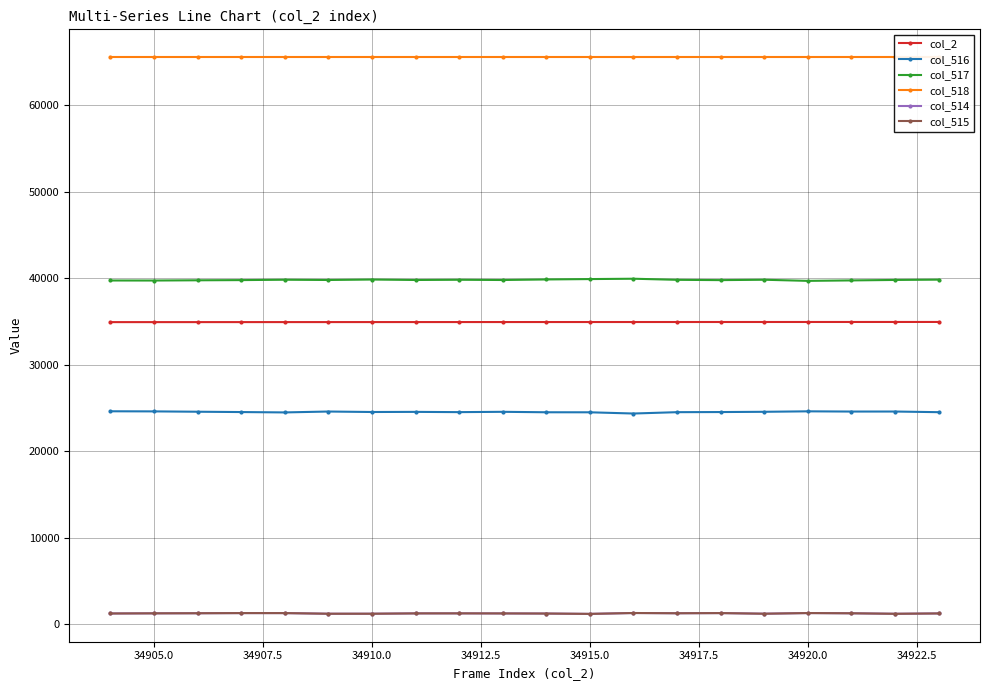

What is the lowest value of the col_2 series?

34904